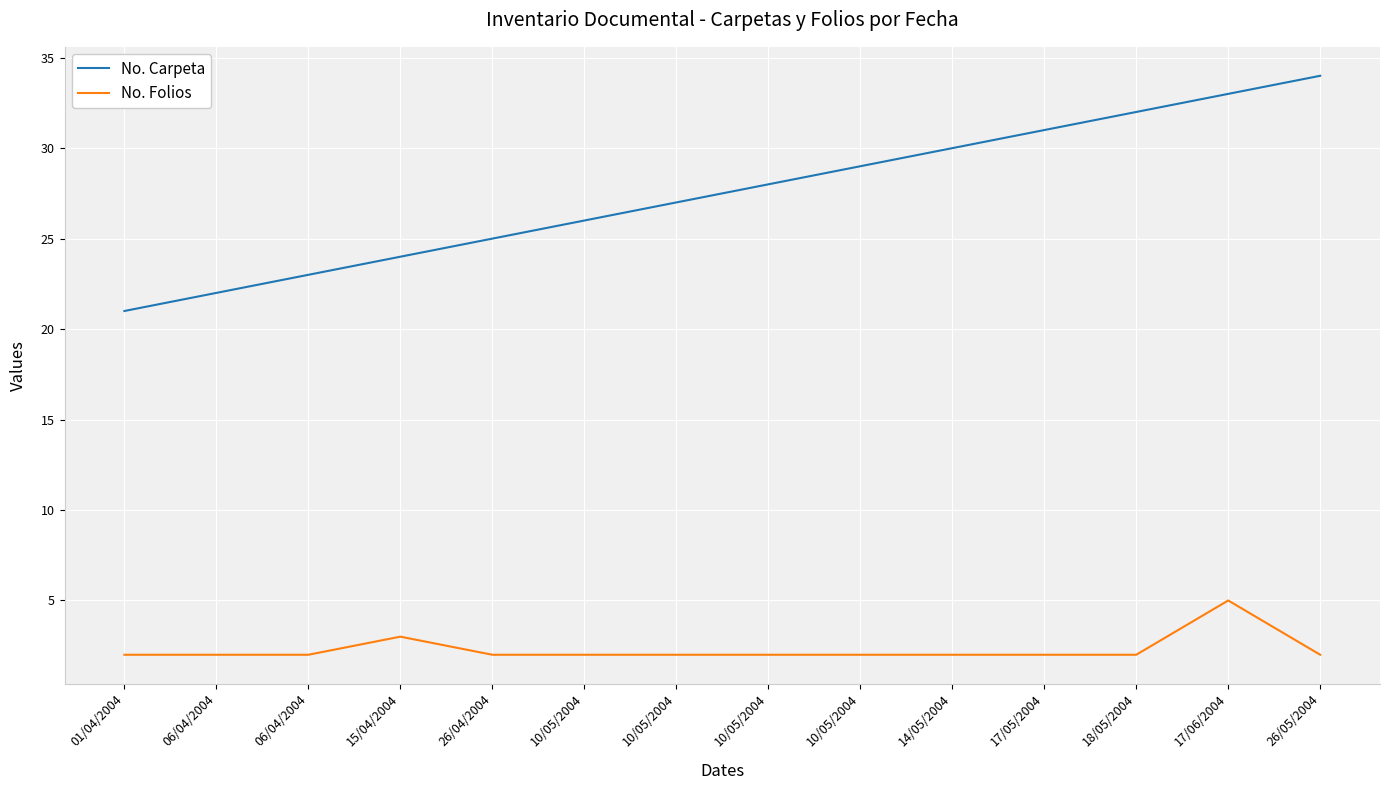

True or false: No. Folios has a value of 2 at 06/04/2004.

True